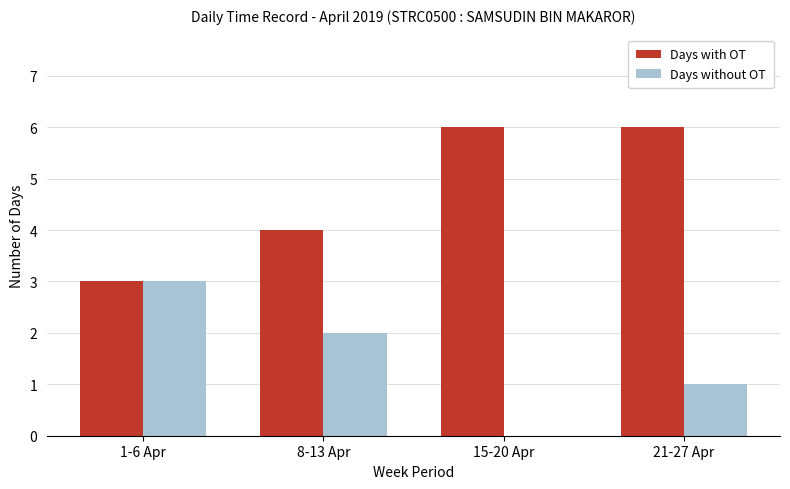

True or false: Days with OT has a value of 3 at 1-6 Apr.

True